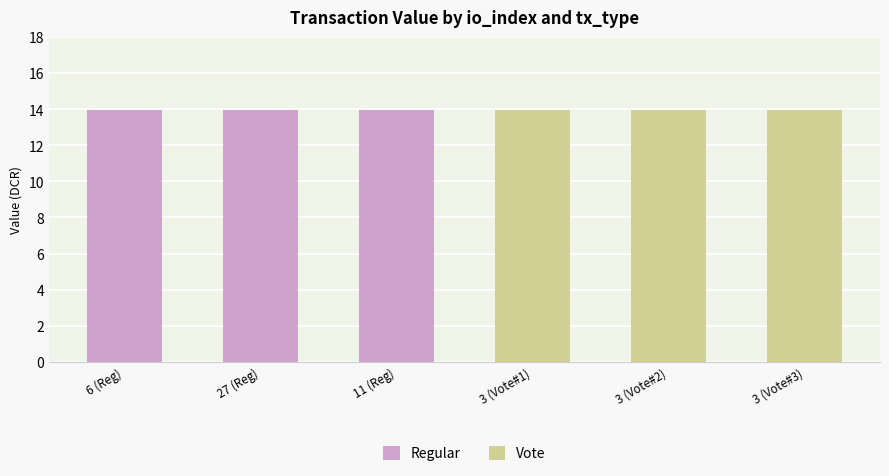

Reading left to right, transcribe all the data shown in this chart.

Regular: 14.0	14.0	14.0
Vote: 14.0	14.0	14.0